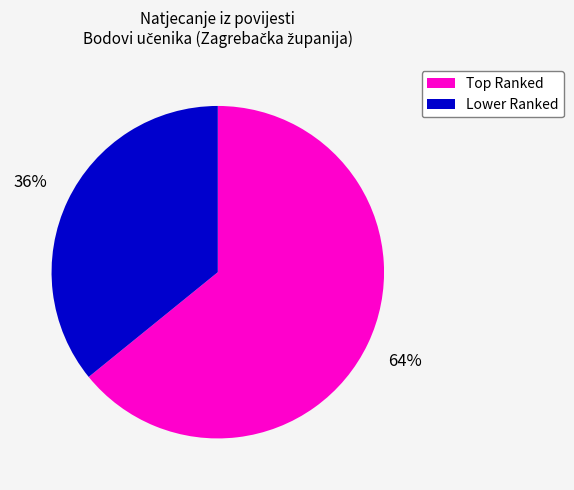

Is there a majority slice in this chart?

Yes